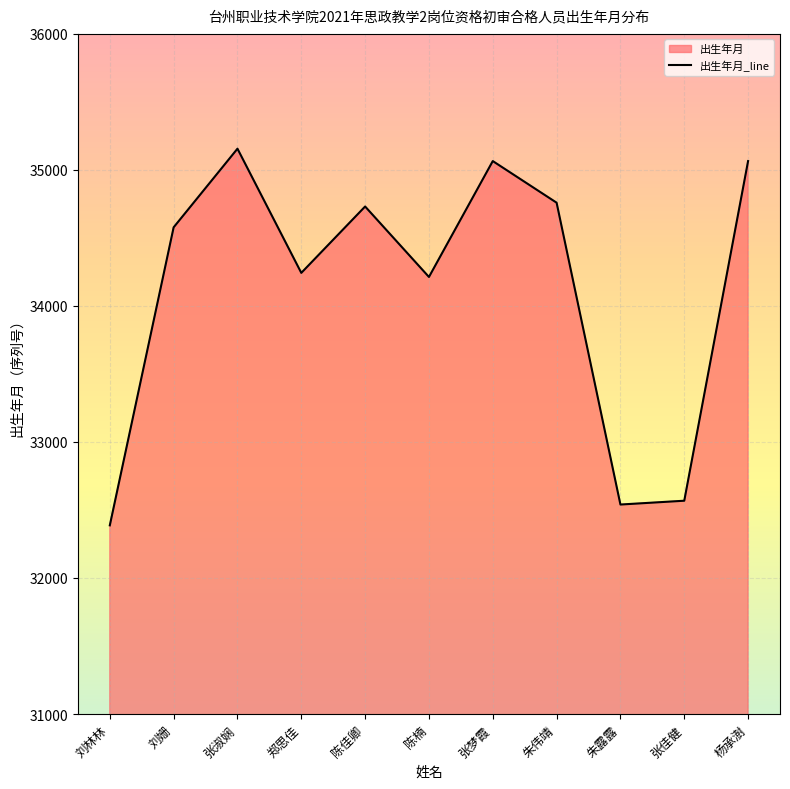

Count the number of values greater than 34578.

5